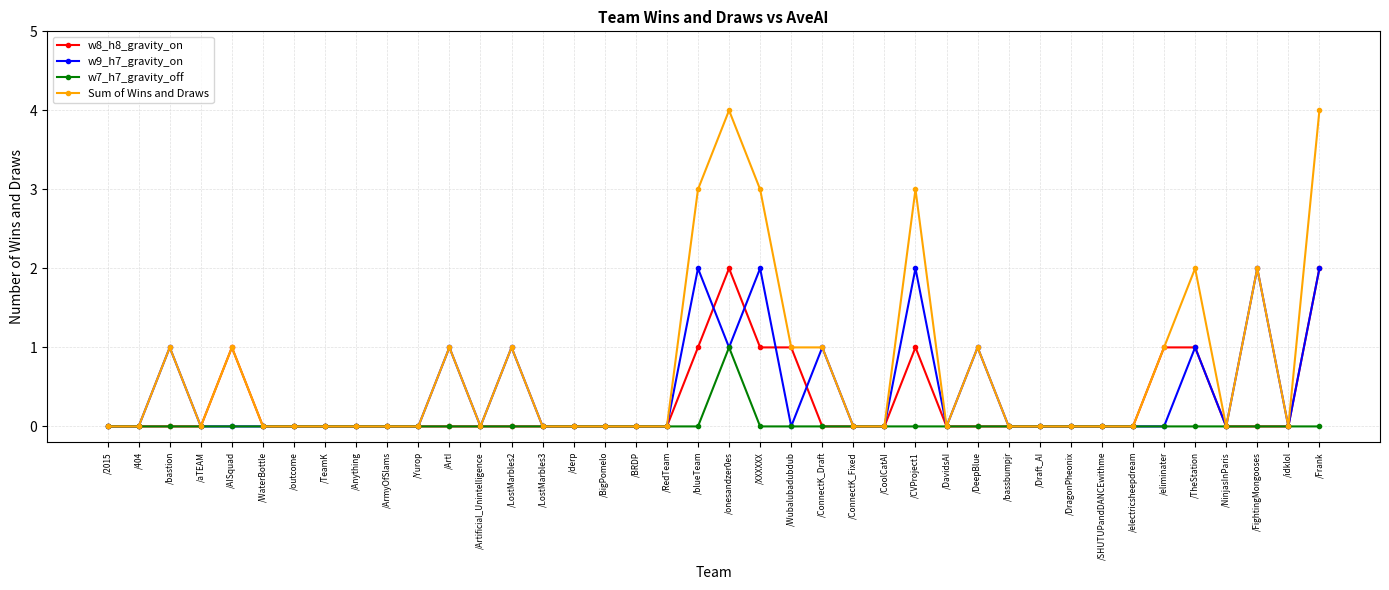

True or false: w9_h7_gravity_on has a value of 0 at /404.

True